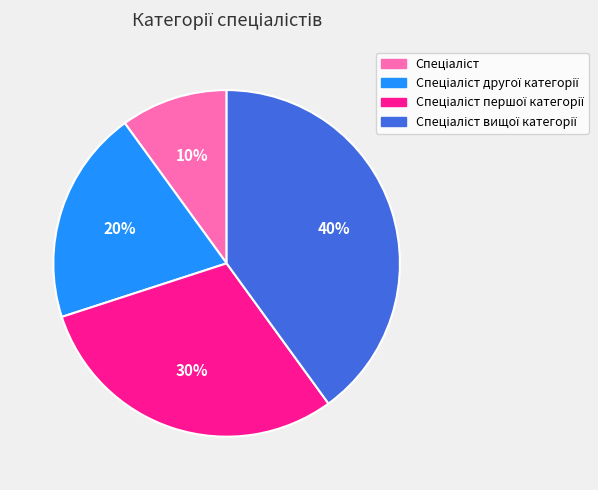

To the nearest percent, what is the difference between the largest and smallest slice percentages?

30%